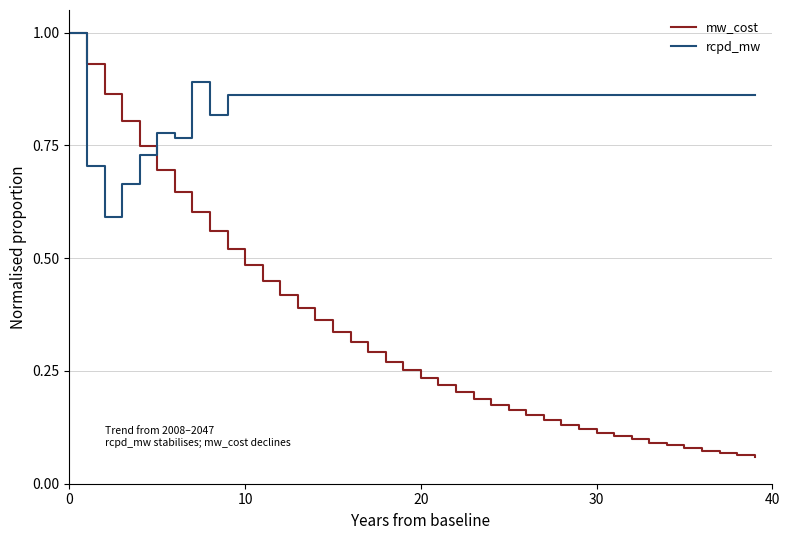

Which series has the largest range (max minus min)?

mw_cost